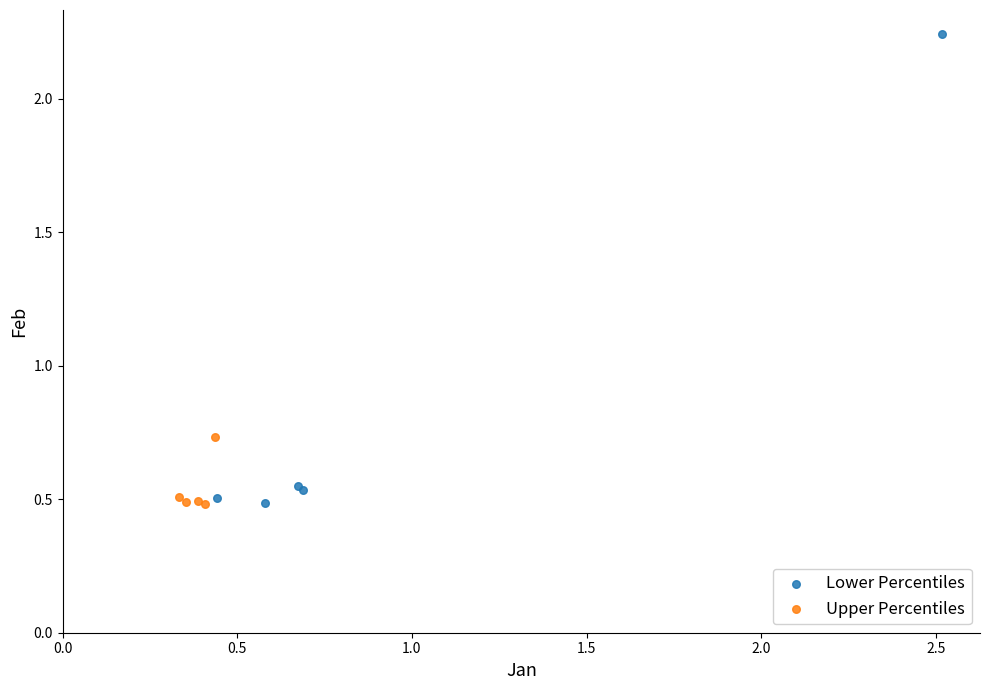

Which series has the widest spread of Y values?

Lower Percentiles